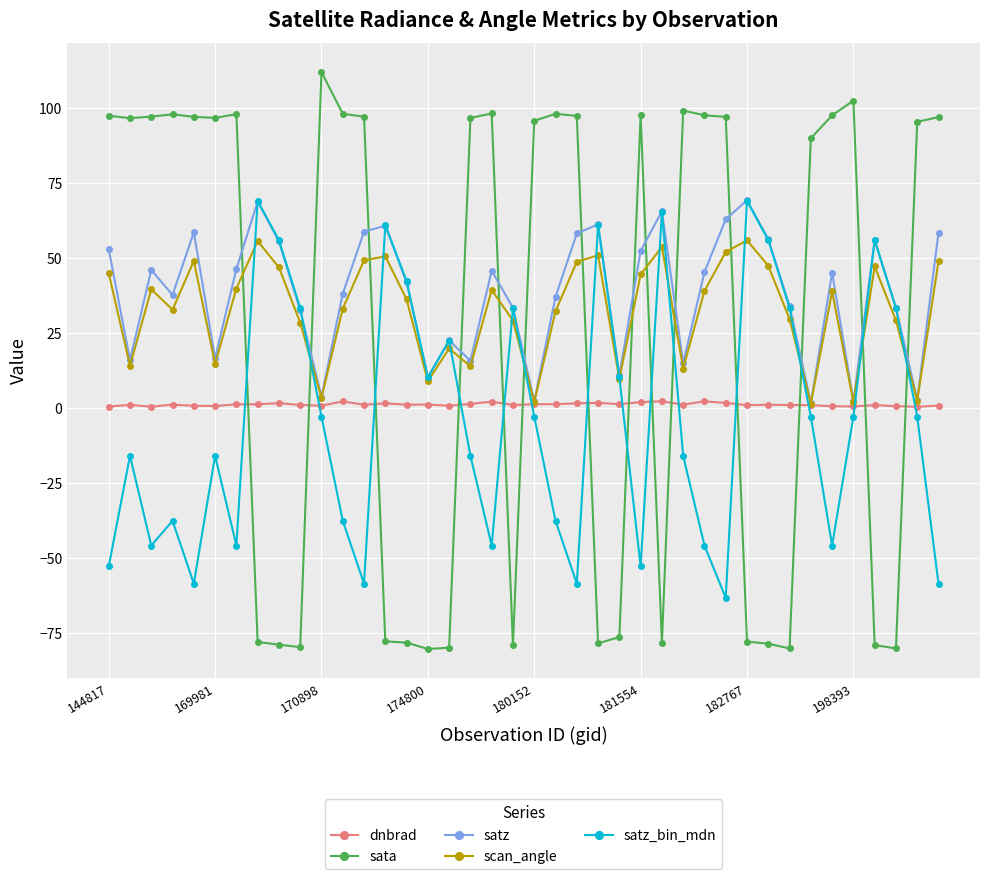

Which series has the widest spread of values?

sata